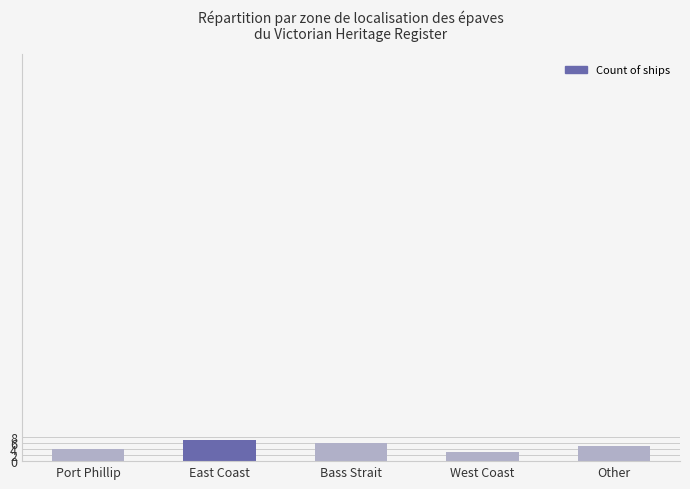

What position from the right is Other?

1